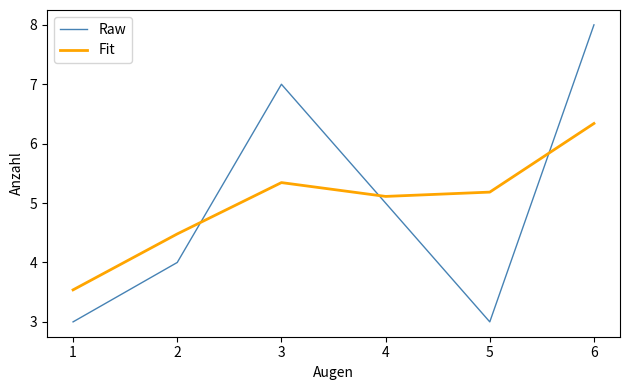

What are all the series names shown in the legend?

Raw, Fit